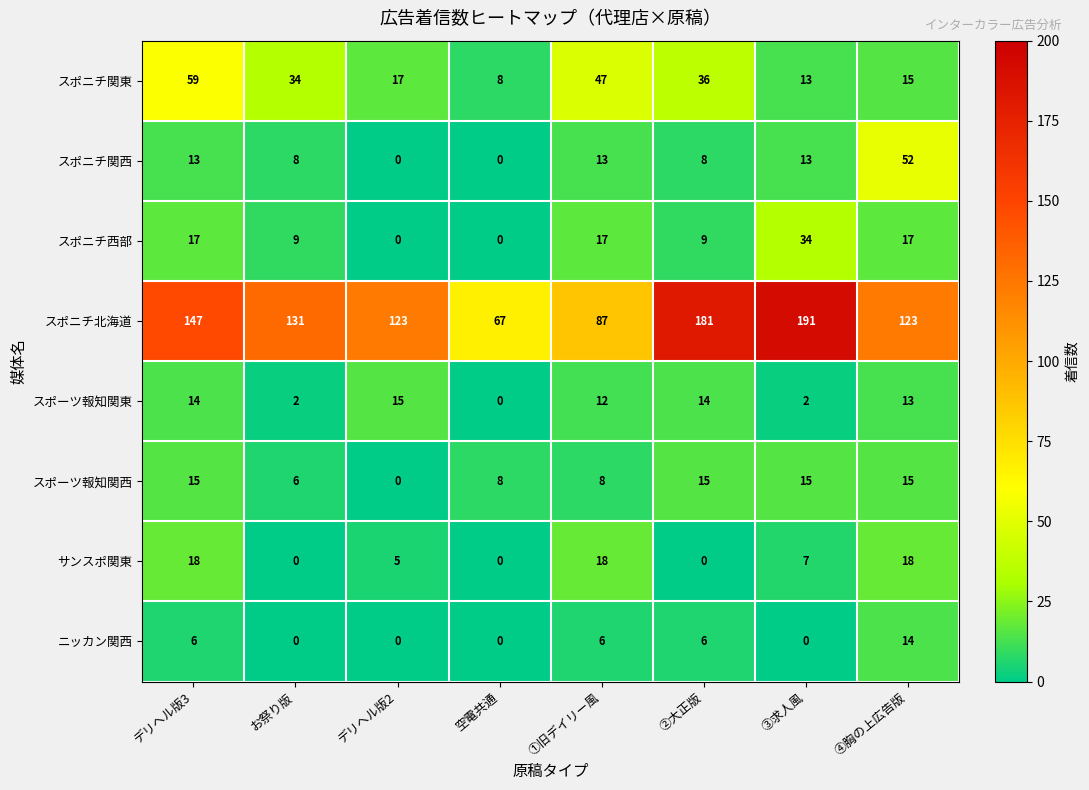

At how many categories does at least one series exceed 136?

3